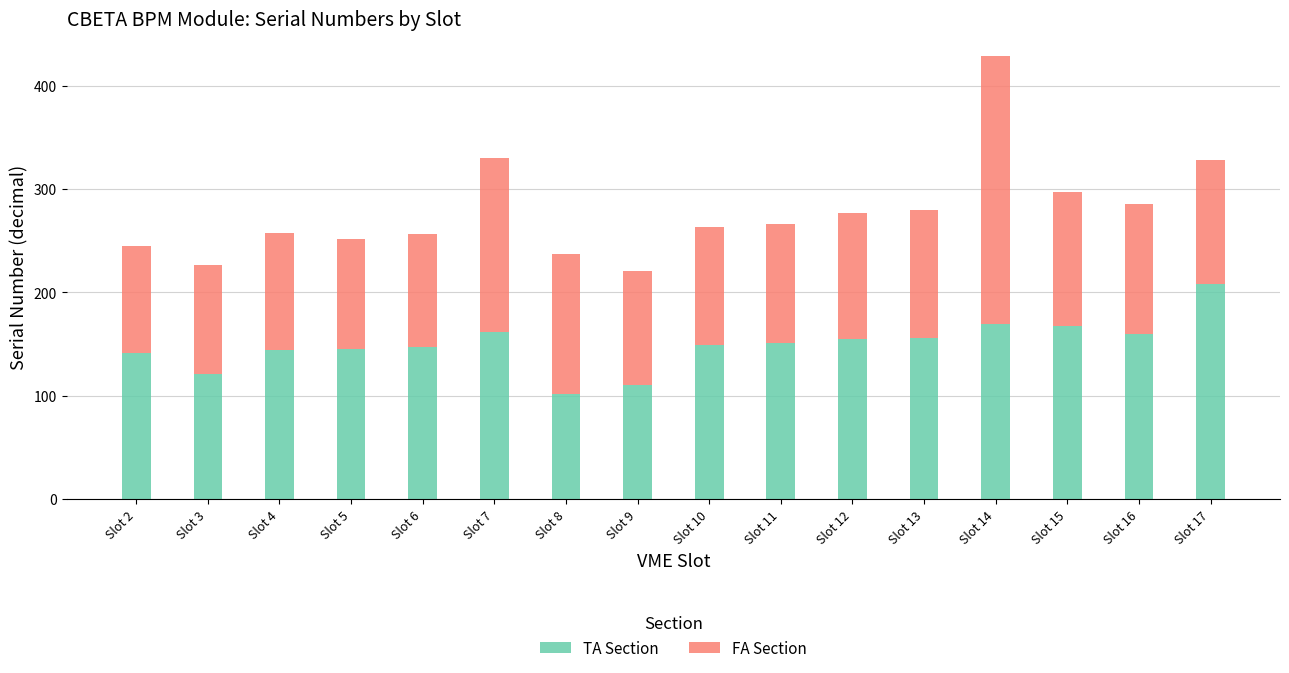

What is the maximum value for TA Section?

208